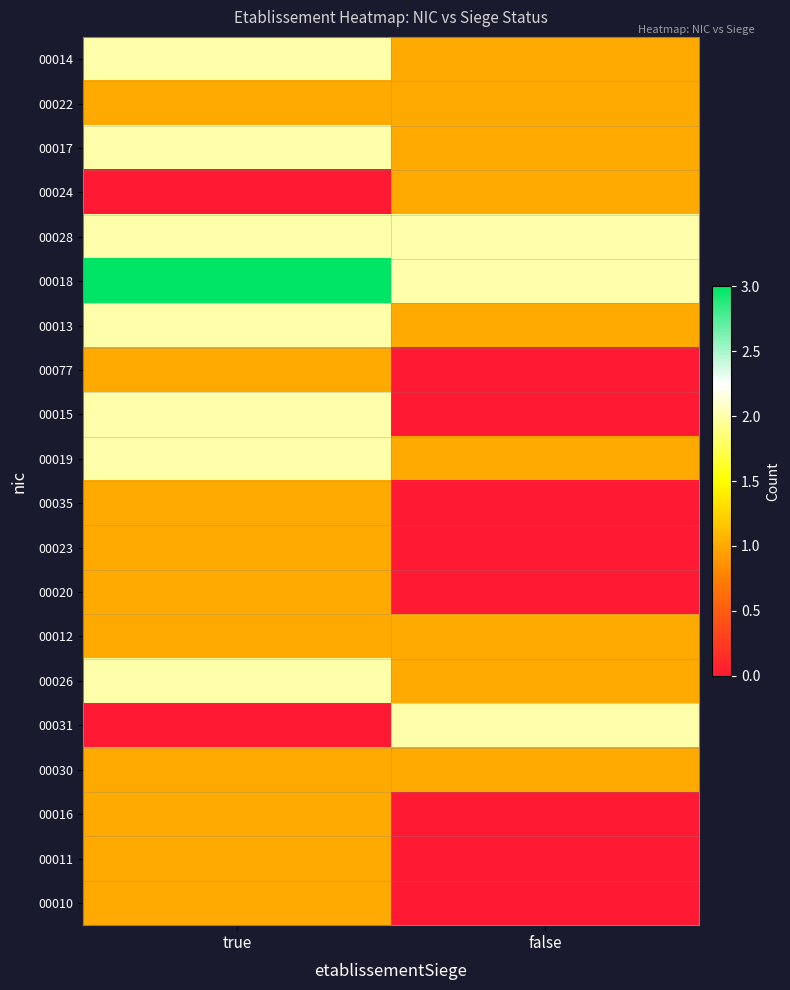

Reading left to right, transcribe all the data shown in this chart.

00014: true=2	false=1
00022: true=1	false=1
00017: true=2	false=1
00024: true=0	false=1
00028: true=2	false=2
00018: true=3	false=2
00013: true=2	false=1
00077: true=1	false=0
00015: true=2	false=0
00019: true=2	false=1
00035: true=1	false=0
00023: true=1	false=0
00020: true=1	false=0
00012: true=1	false=1
00026: true=2	false=1
00031: true=0	false=2
00030: true=1	false=1
00016: true=1	false=0
00011: true=1	false=0
00010: true=1	false=0